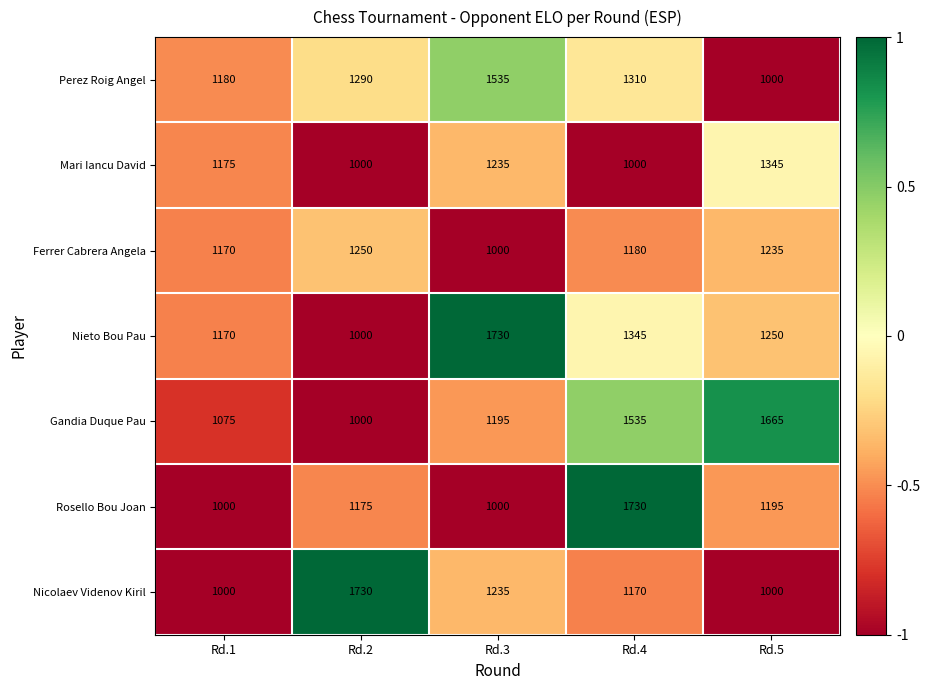

Count the Gandia Duque Pau values in the range 1075 to 1535.

3